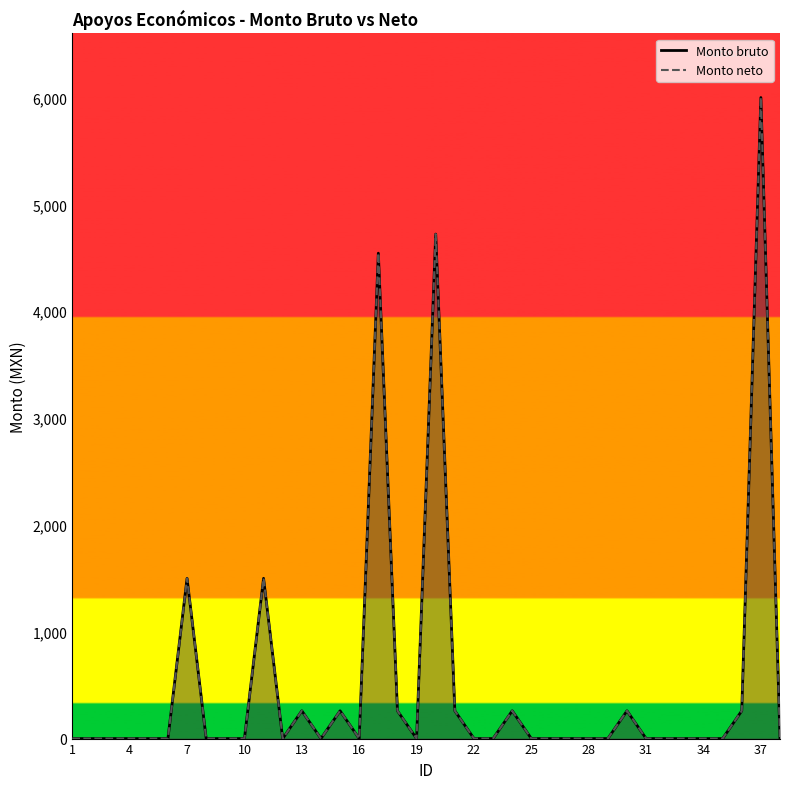

Reading left to right, extract all data points from this chart.

Monto bruto: 0.0	0.0	0.0	0.0	0.0	0.0	1500.0	0.0	0.0	0.0	1500.0	0.0	260.0	0.0	260.0	0.0	4543.2	260.0	0.0	4722.0	260.0	0.0	0.0	260.0	0.0	0.0	0.0	0.0	0.0	260.0	0.0	0.0	0.0	0.0	0.0	260.0	6000.0	0.0
Monto neto: 0.0	0.0	0.0	0.0	0.0	0.0	1500.0	0.0	0.0	0.0	1500.0	0.0	260.0	0.0	260.0	0.0	4543.2	260.0	0.0	4722.0	260.0	0.0	0.0	260.0	0.0	0.0	0.0	0.0	0.0	260.0	0.0	0.0	0.0	0.0	0.0	260.0	6000.0	0.0